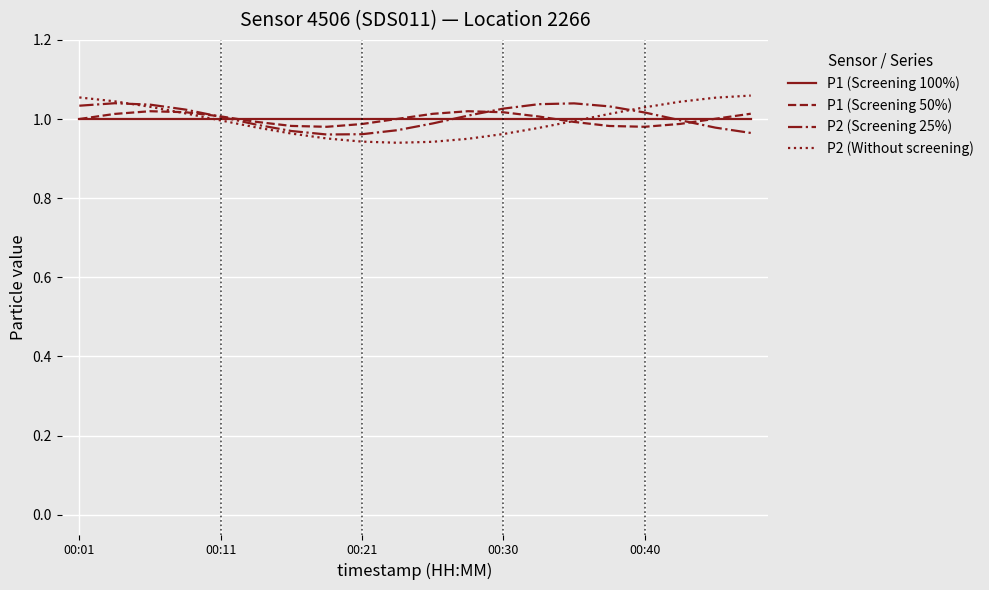

What are all the series names shown in the legend?

P1 (Screening 100%), P1 (Screening 50%), P2 (Screening 25%), P2 (Without screening)